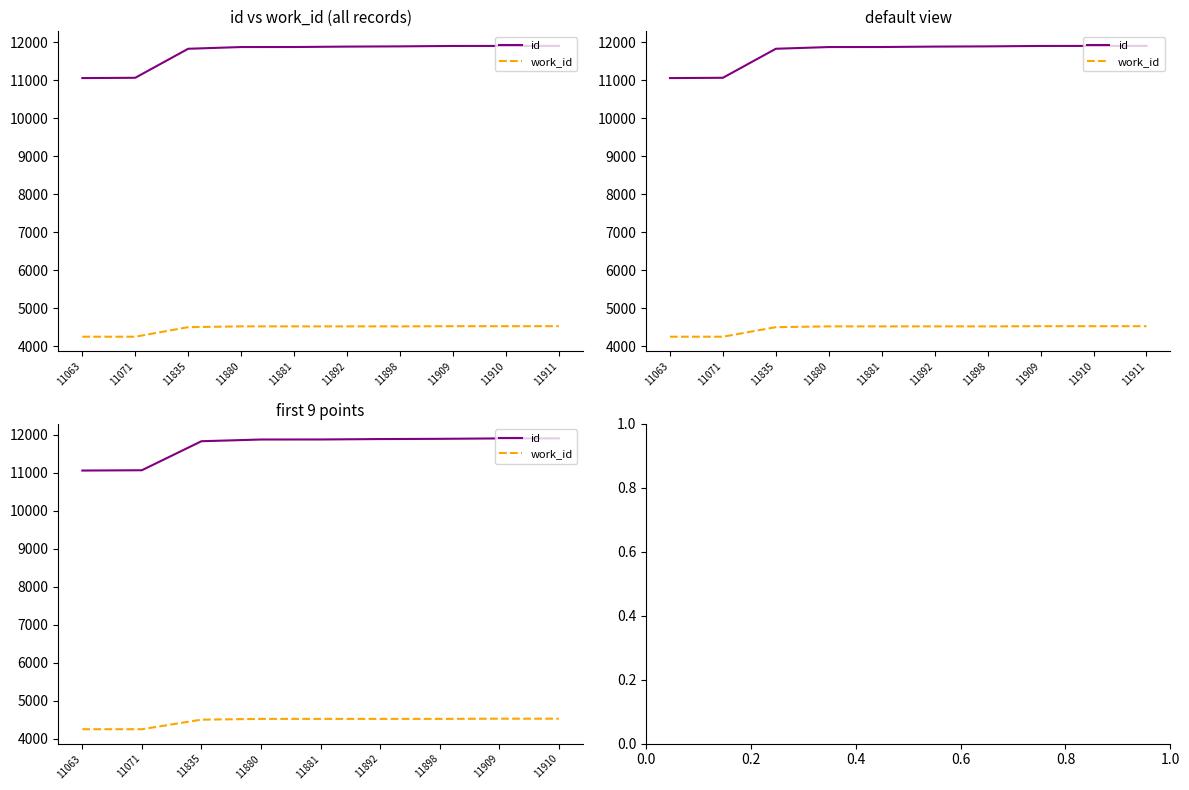

Rank the series at 11071 from highest to lowest value.

id, work_id